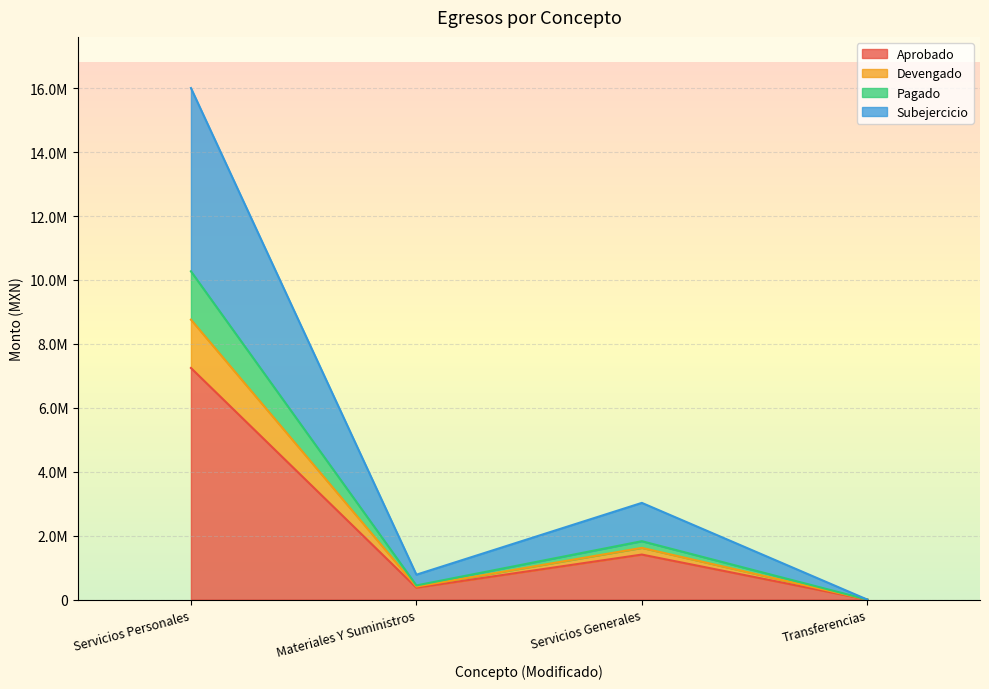

True or false: Aprobado has more than 0 interior local peaks.

True